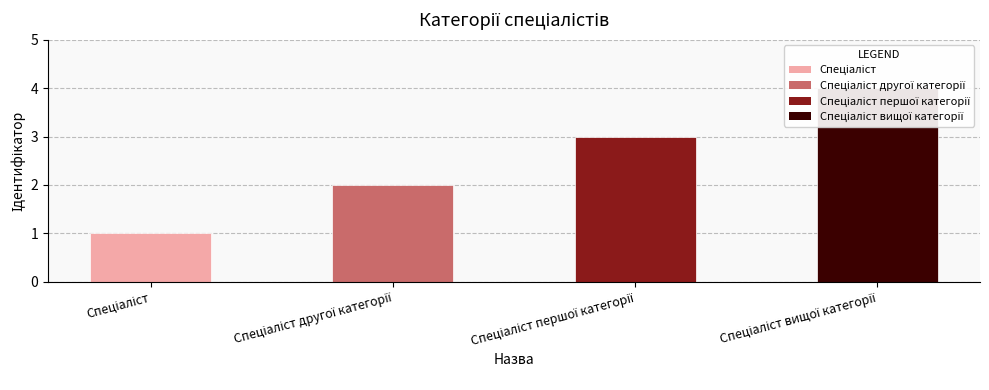

What position from the right is Спеціаліст вищої категорії?

1